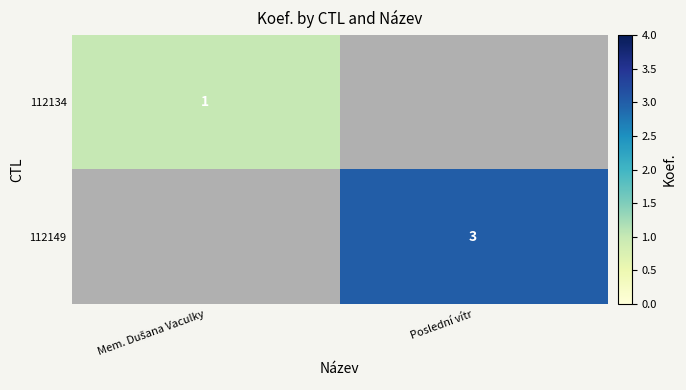

The value of 112149 at Poslední vítr is 4. True or false?

False